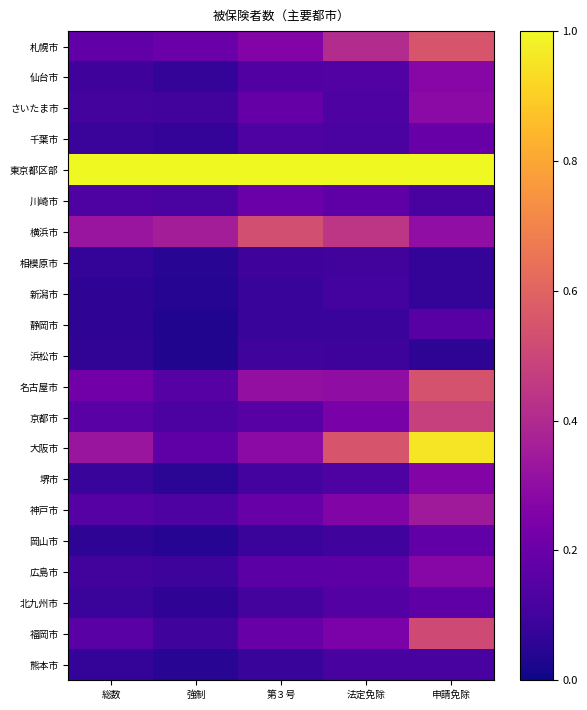

Which series has the largest total across all categories?

東京都区部